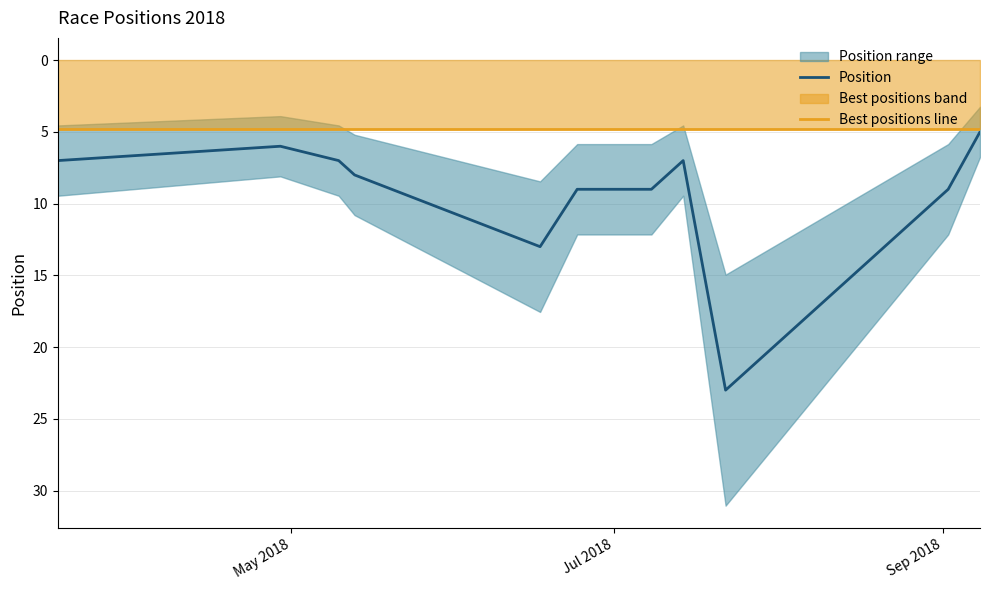

True or false: Best positions line and Position intersect in this chart.

False